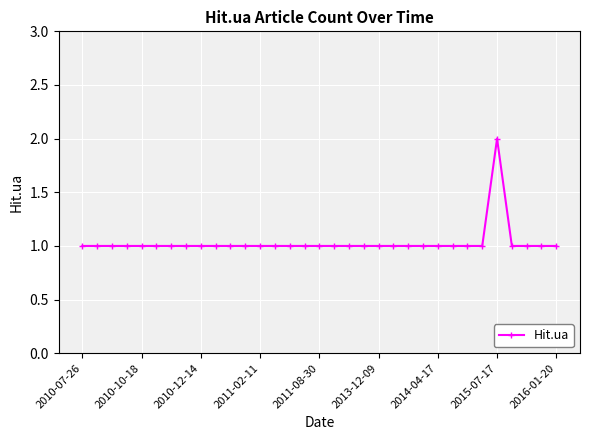

What is the value of the 9th point from the left?

1